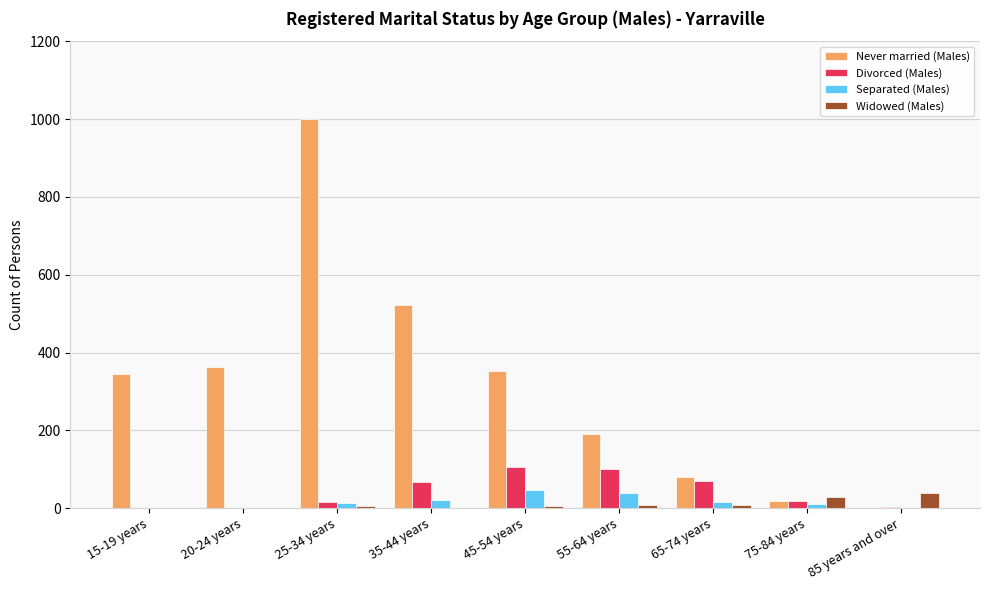

The Divorced (Males) series shows 156 at 55-64 years. True or false?

False